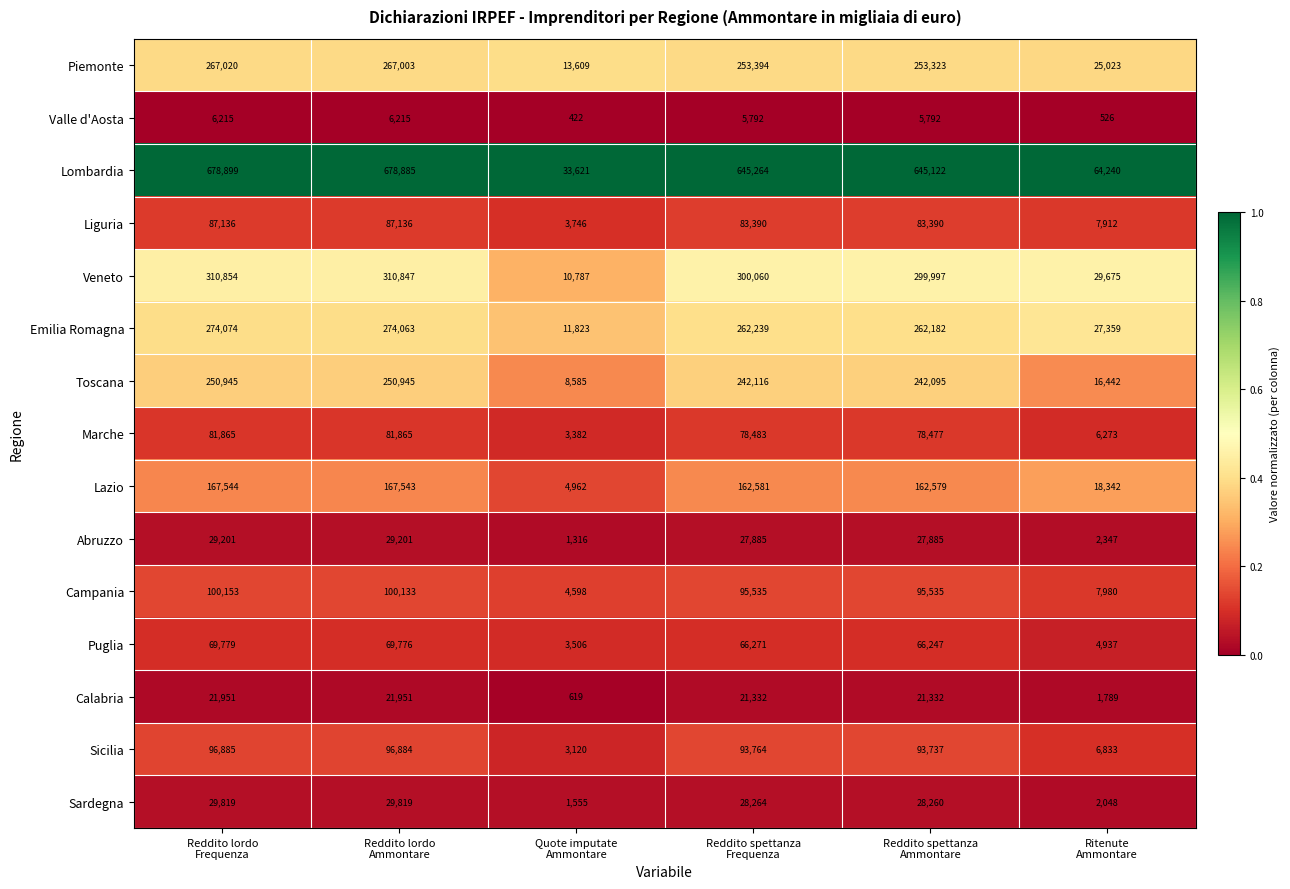

Which label corresponds to the largest value in the chart?

Reddito lordo
Frequenza